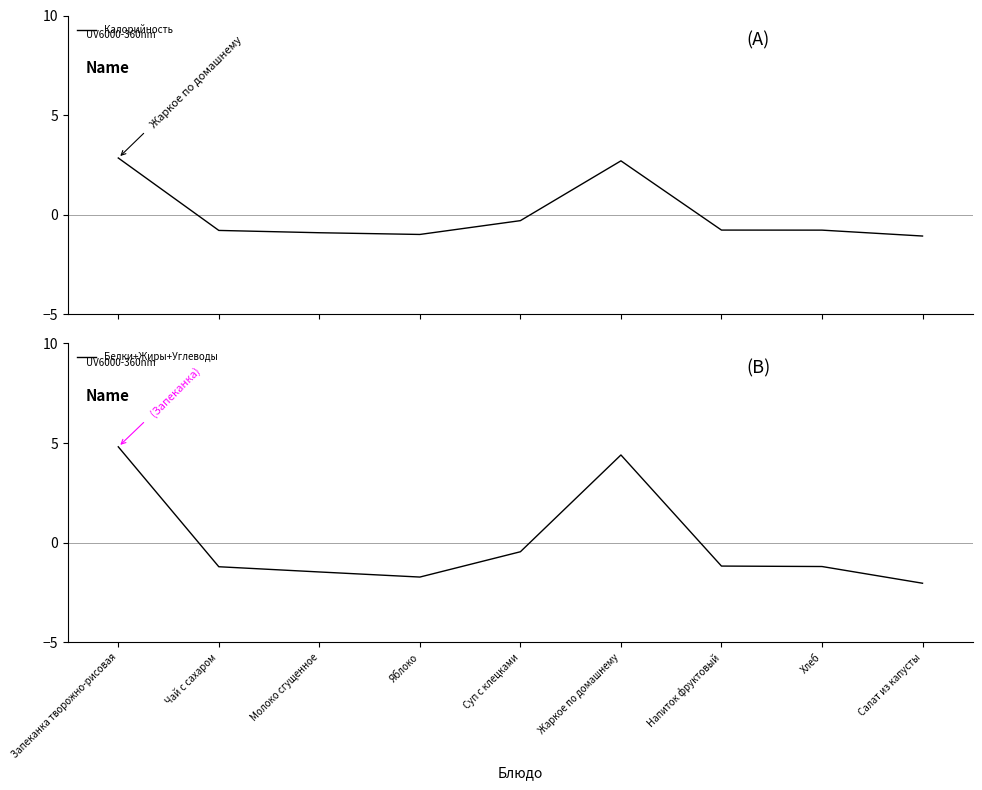

List the series in order of their overall mean, highest first.

Белки+Жиры+Углеводы, Калорийность